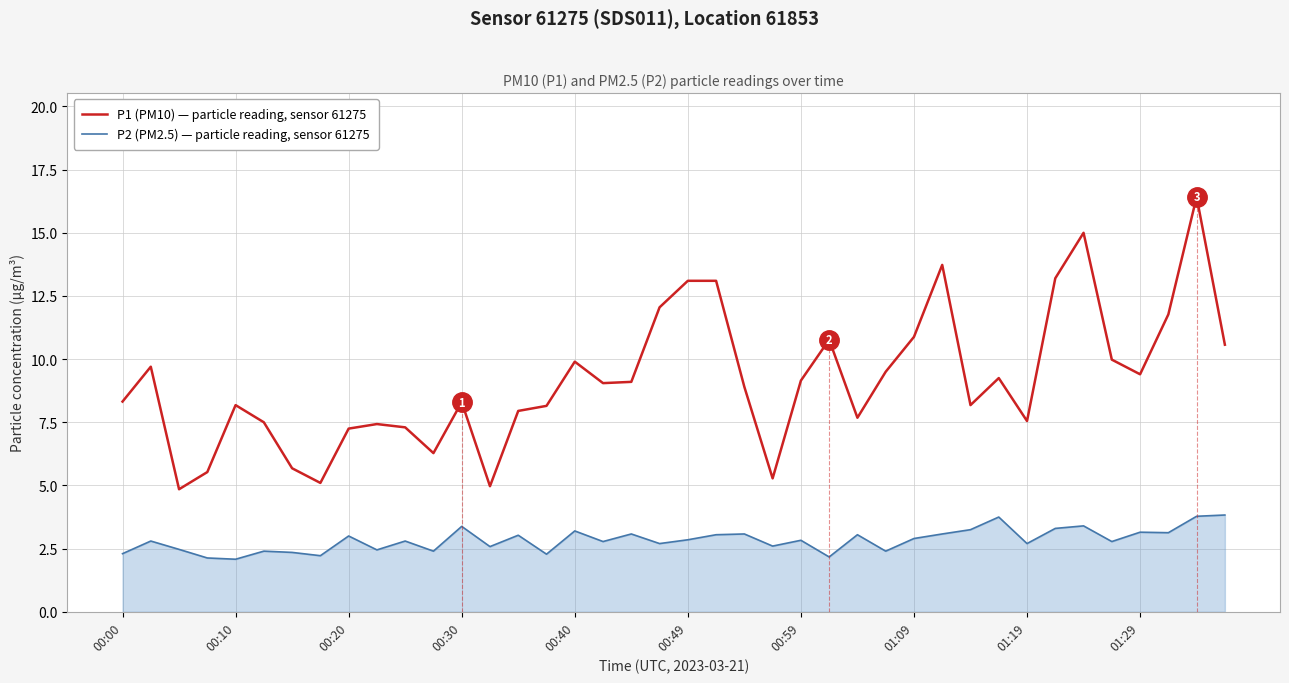

What is the lowest value of the P2 (PM2.5) — particle reading, sensor 61275 series?

2.1